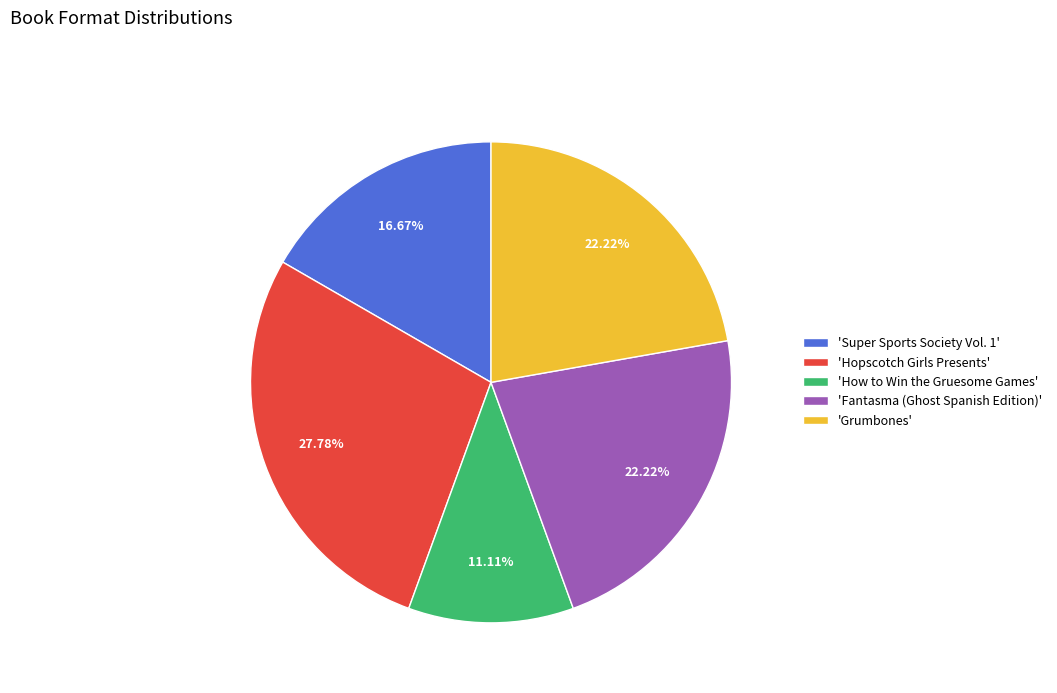

To the nearest percent, what is the average slice percentage?

20%